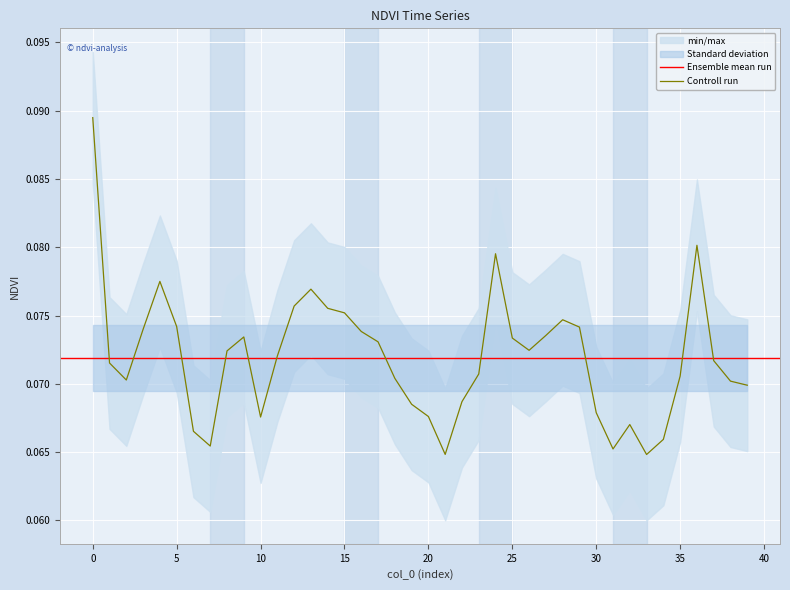

True or false: the data shows 0.0 at 32.

False